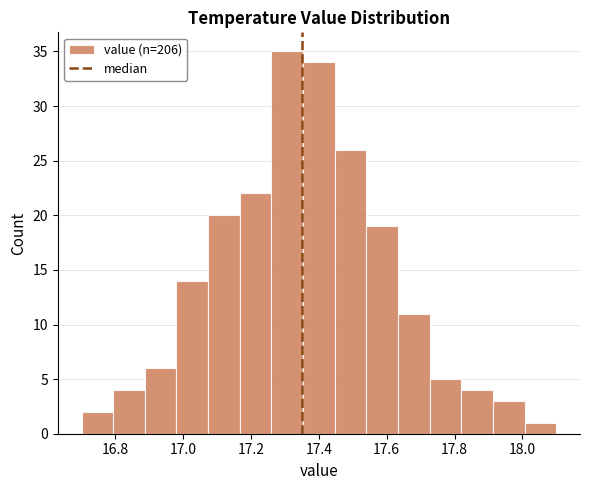

Reading left to right, list every bar in this chart as the range it spans on the x-axis followed by its height. Neither the bar edges nor the heights are printed on the chart, so give them approximately, as read against the axes.

16.70 to 16.80: 2
16.80 to 16.88: 4
16.88 to 16.98: 6
16.98 to 17.08: 14
17.08 to 17.16: 20
17.16 to 17.26: 22
17.26 to 17.36: 35
17.36 to 17.44: 34
17.44 to 17.54: 26
17.54 to 17.64: 19
17.64 to 17.72: 11
17.72 to 17.82: 5
17.82 to 17.92: 4
17.92 to 18.00: 3
18.00 to 18.10: 1